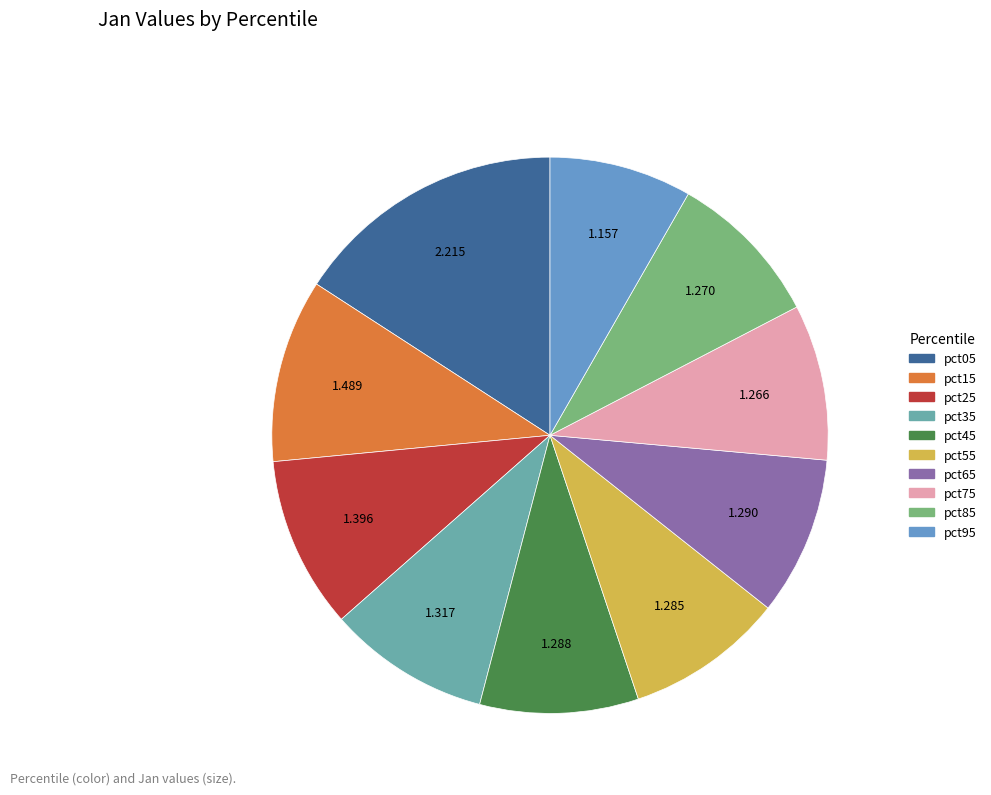

How many segments does this pie chart have?

10